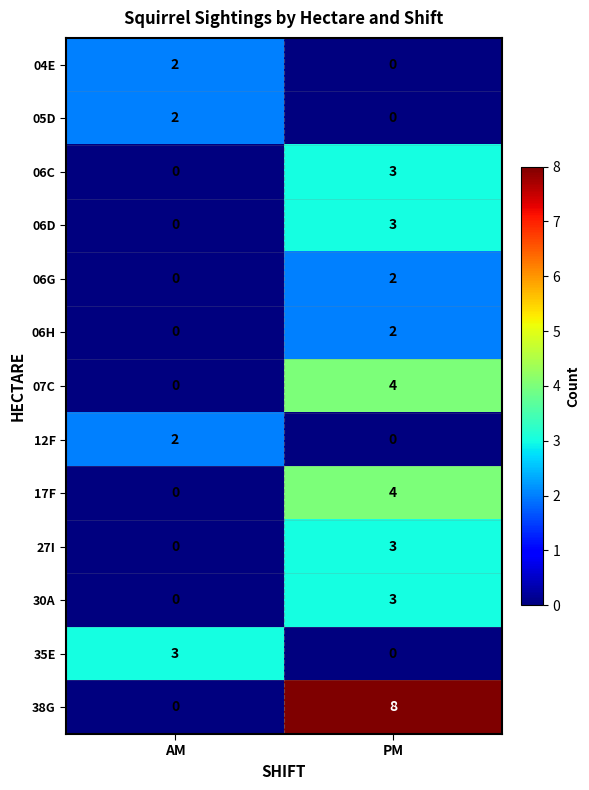

Reading right to left, transcribe all the data shown in this chart.

04E: PM=0	AM=2
05D: PM=0	AM=2
06C: PM=3	AM=0
06D: PM=3	AM=0
06G: PM=2	AM=0
06H: PM=2	AM=0
07C: PM=4	AM=0
12F: PM=0	AM=2
17F: PM=4	AM=0
27I: PM=3	AM=0
30A: PM=3	AM=0
35E: PM=0	AM=3
38G: PM=8	AM=0